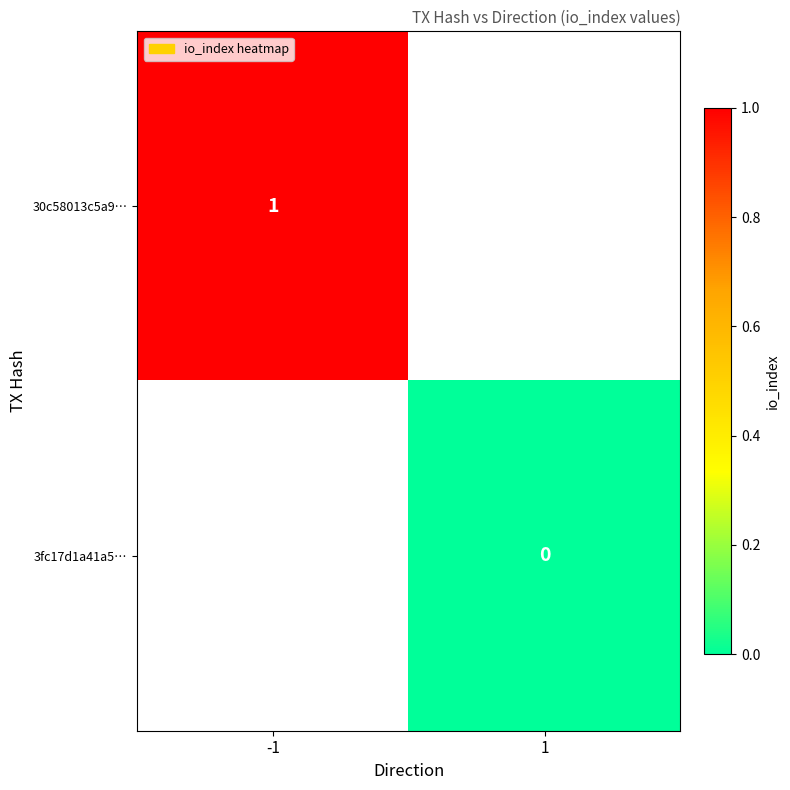

Which category has the lowest value in the 30c58013c5a9… series?

-1